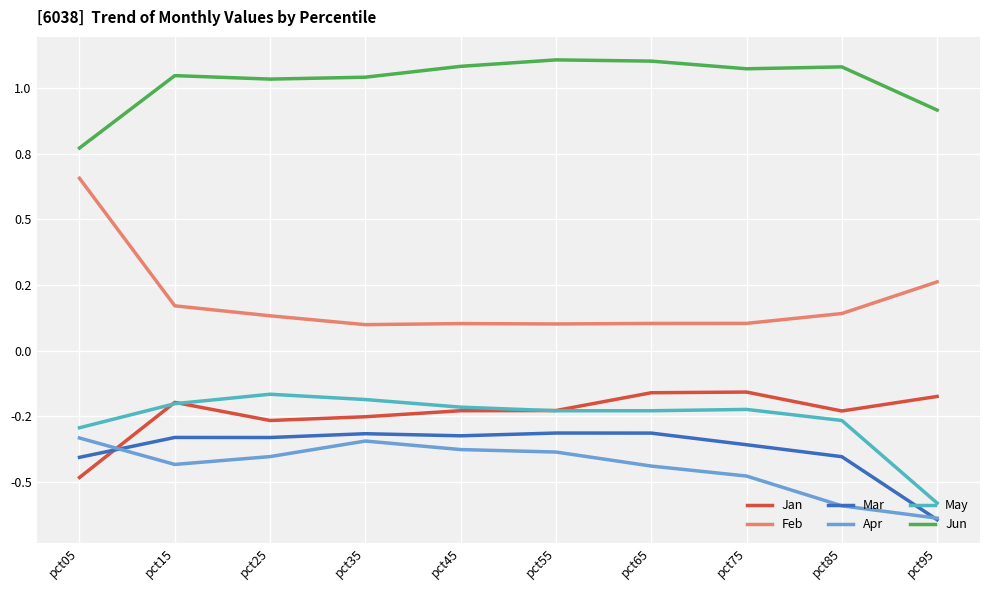

Is the value of Feb at pct35 greater than the value of May at pct05?

Yes